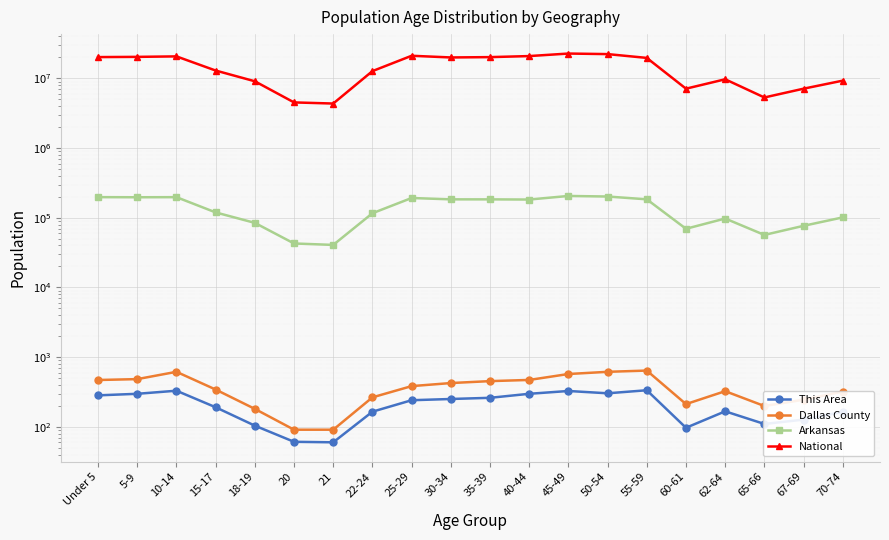

What are all the series names shown in the legend?

This Area, Dallas County, Arkansas, National